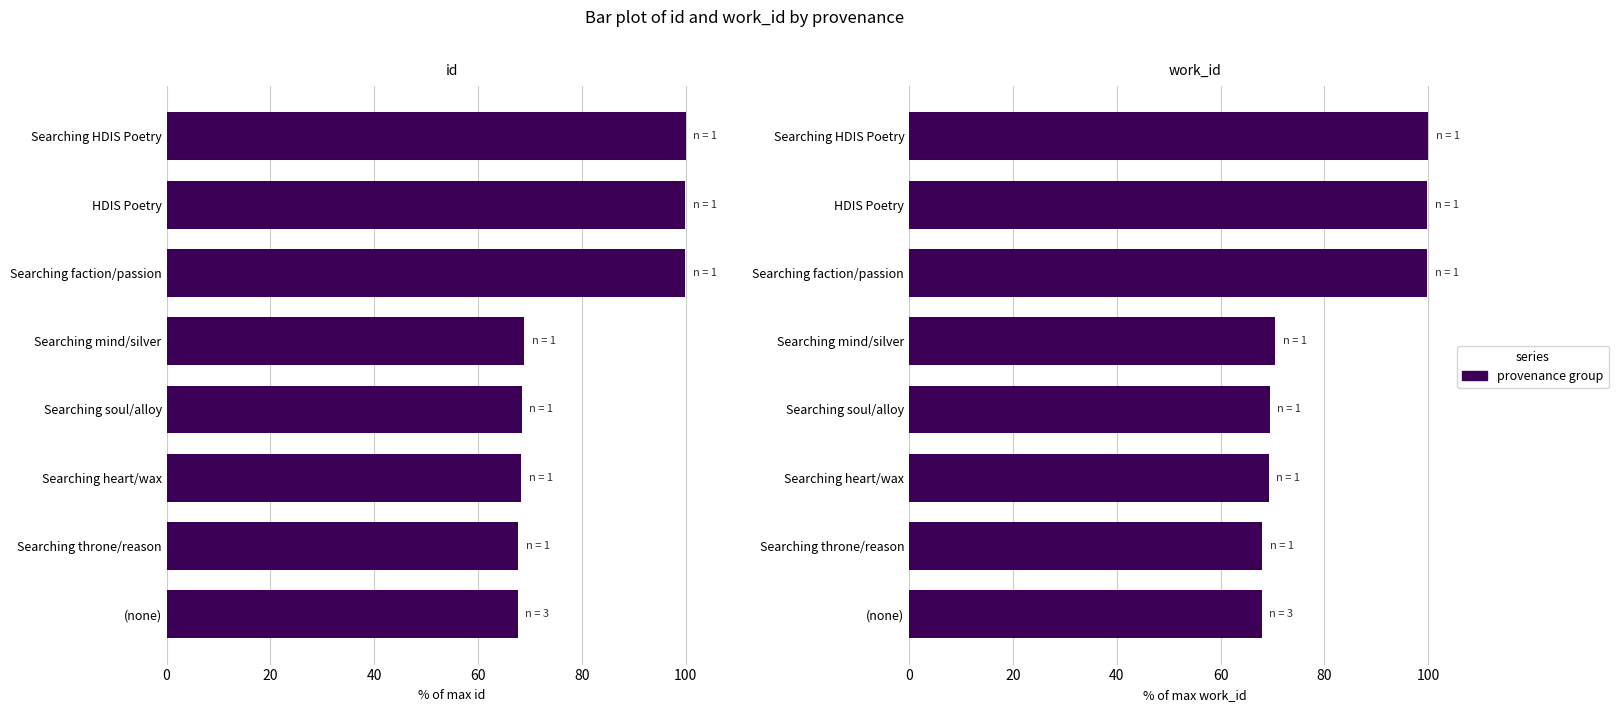

Reading right to left, list all the values displayed in this chart.

id: 100.0	99.9	99.9	68.9	68.4	68.3	67.7	67.6
work_id: 100.0	99.9	99.9	70.5	69.5	69.3	68.1	67.9